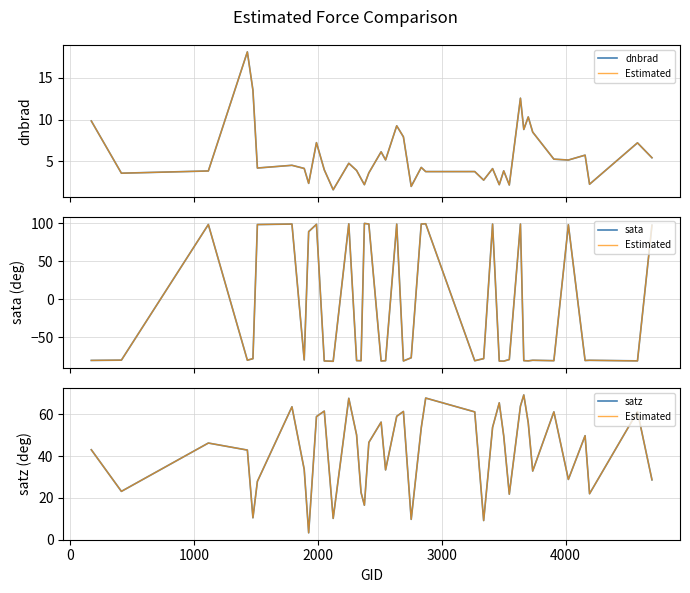

True or false: satz has more than 1 interior local peaks.

True